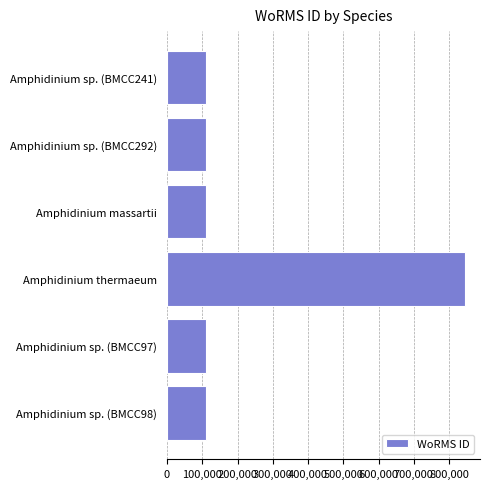

How many bars are there in total?

6